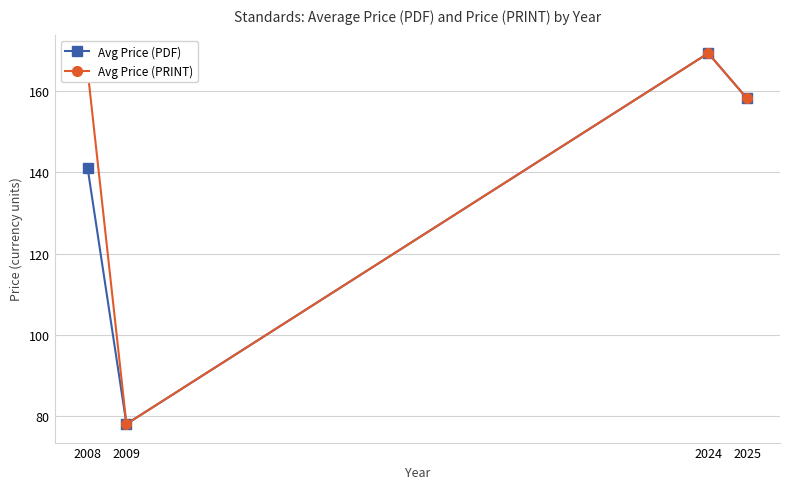

In Avg Price (PDF), how many points are higher than both neighbors (excluding endpoints)?

1